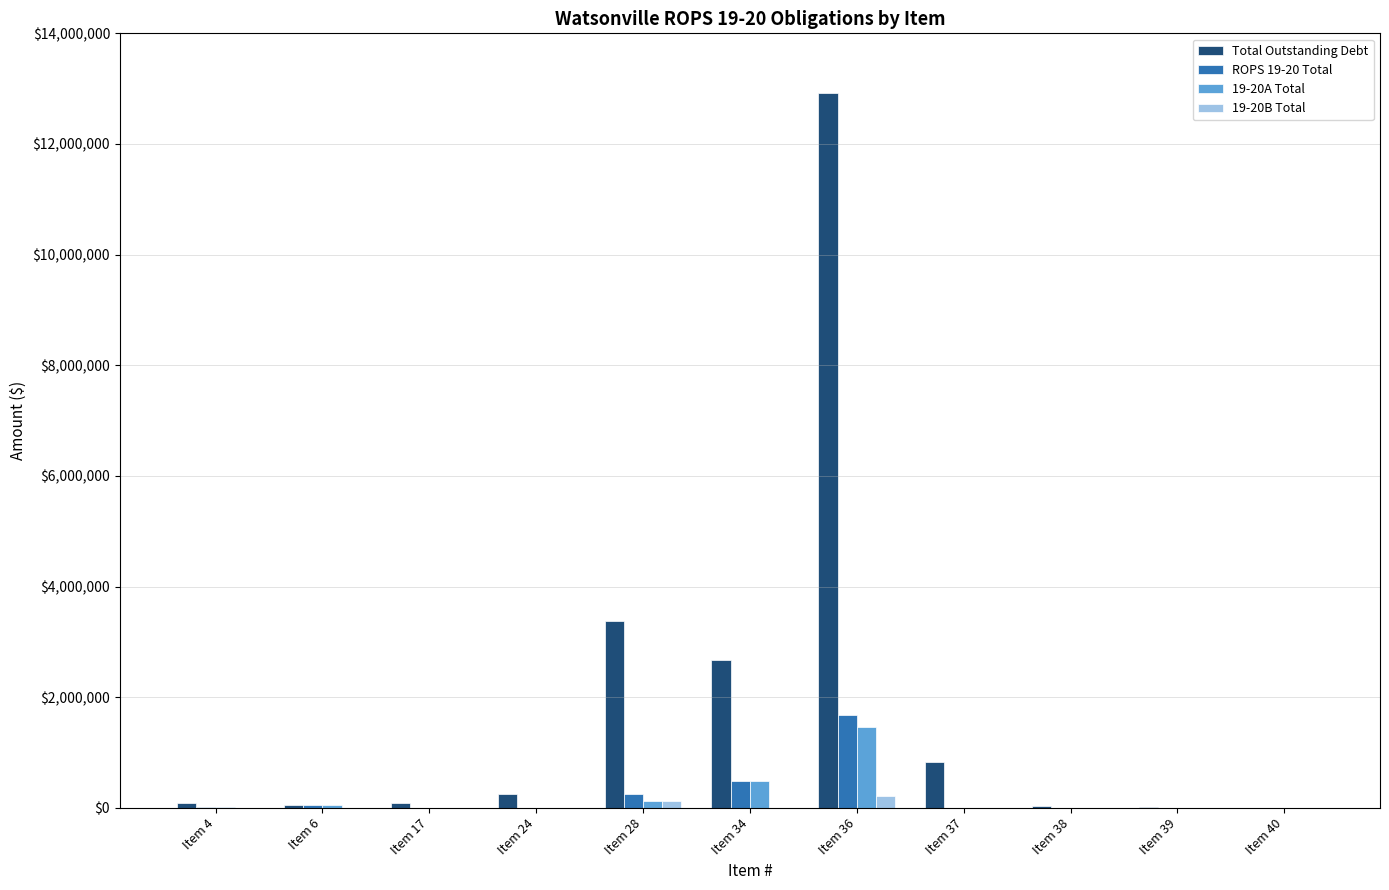

At which category is the sum across all series the highest?

Item 36